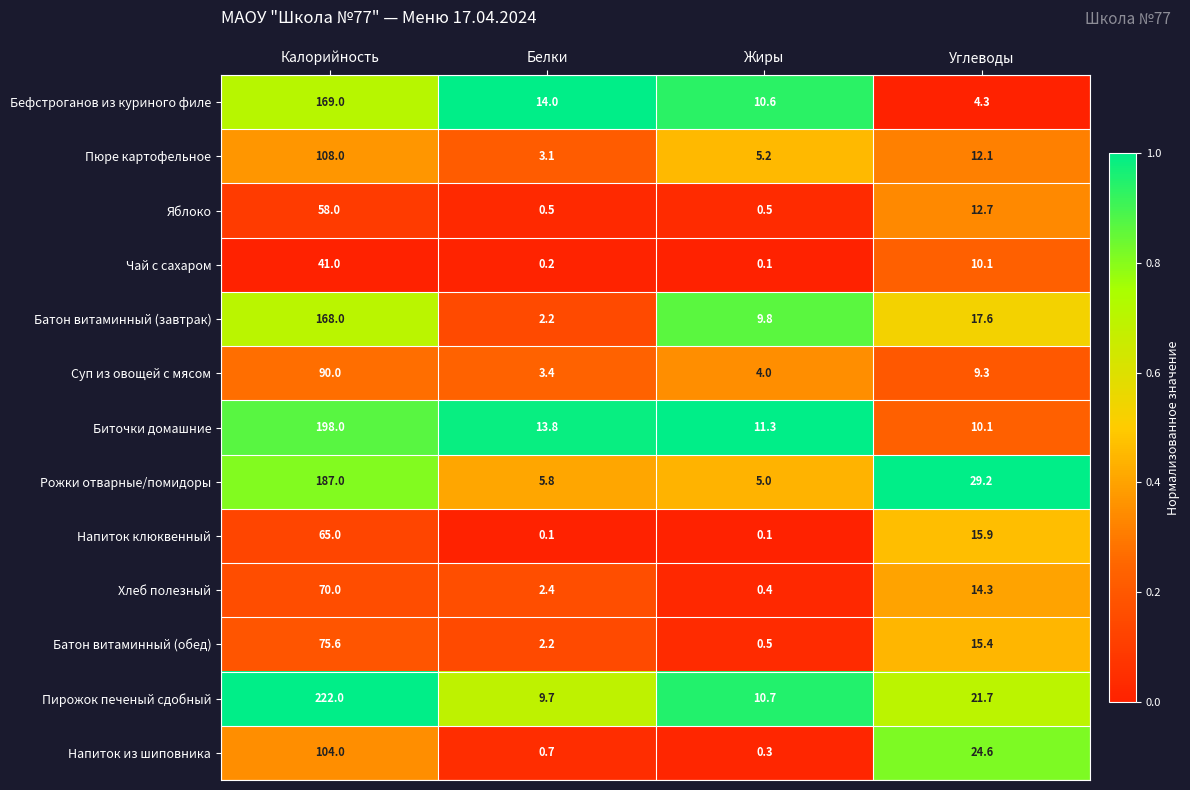

List the series in order of their peak value, lowest first.

Чай с сахаром, Яблоко, Напиток клюквенный, Хлеб полезный, Батон витаминный (обед), Суп из овощей с мясом, Напиток из шиповника, Пюре картофельное, Батон витаминный (завтрак), Бефстроганов из куриного филе, Рожки отварные/помидоры, Биточки домашние, Пирожок печеный сдобный